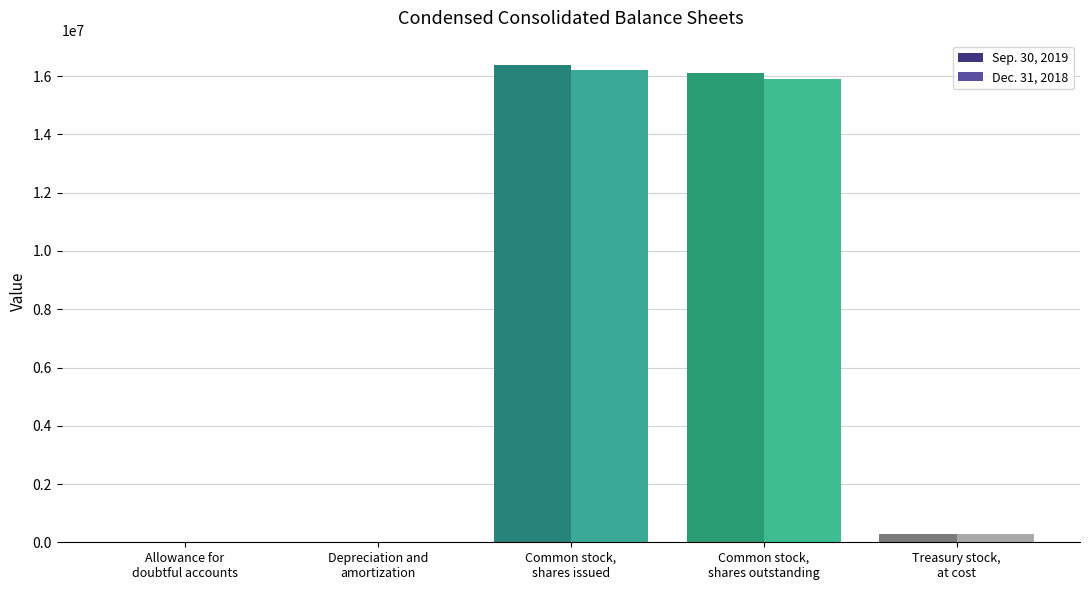

What is the sum of all Dec. 31, 2018 values?

32400382.7